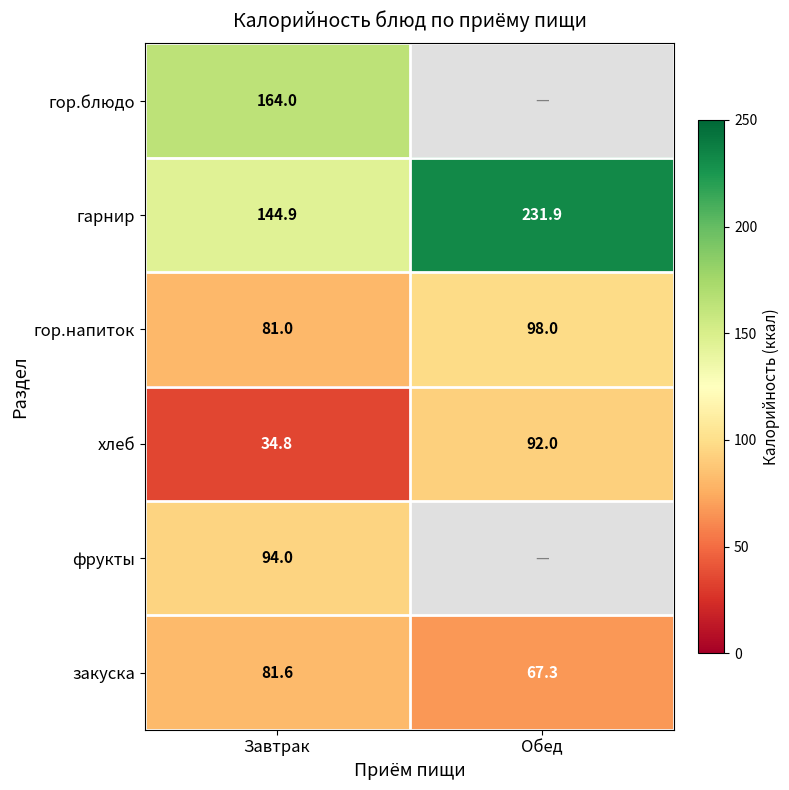

Is it true that гор.блюдо equals 38.5 at Завтрак?

False